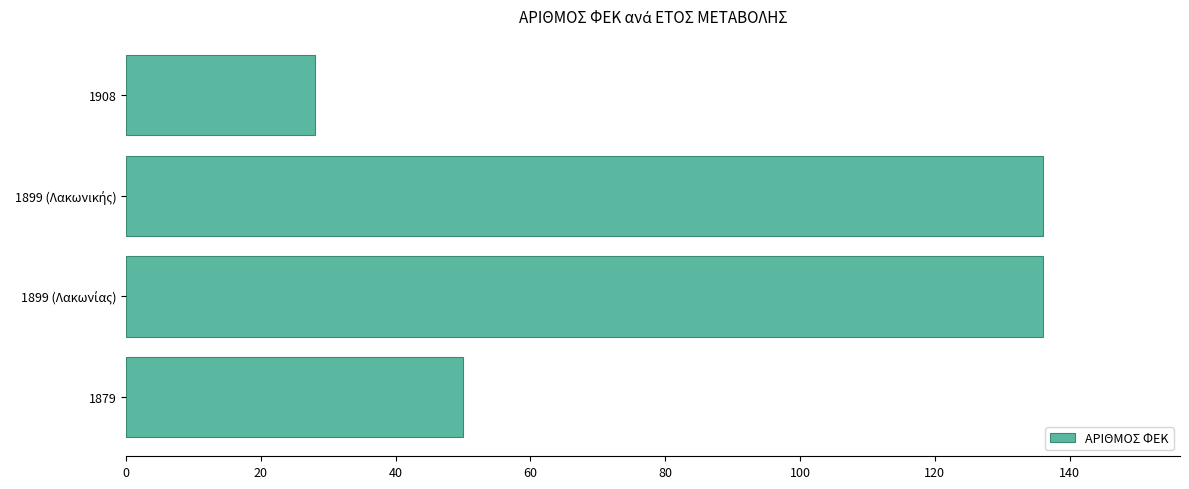

Where is the data nearest to the value 82?

1879